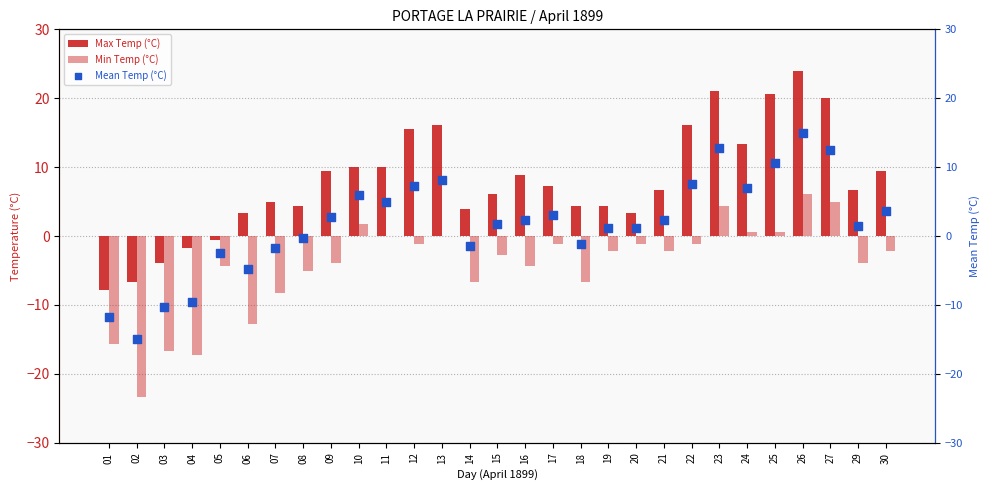

Is the value of Mean Temp (°C) at 17 greater than the value of Min Temp (°C) at 14?

Yes